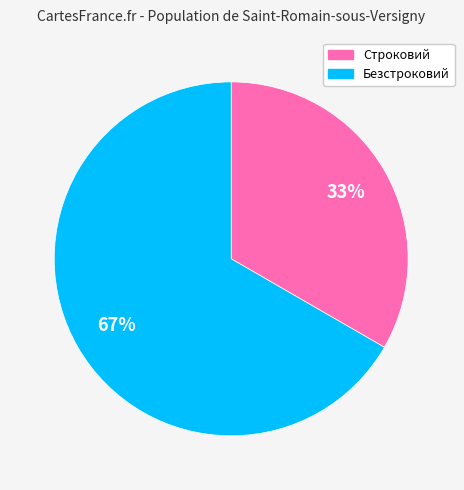

To the nearest percent, what is the average slice percentage?

50%